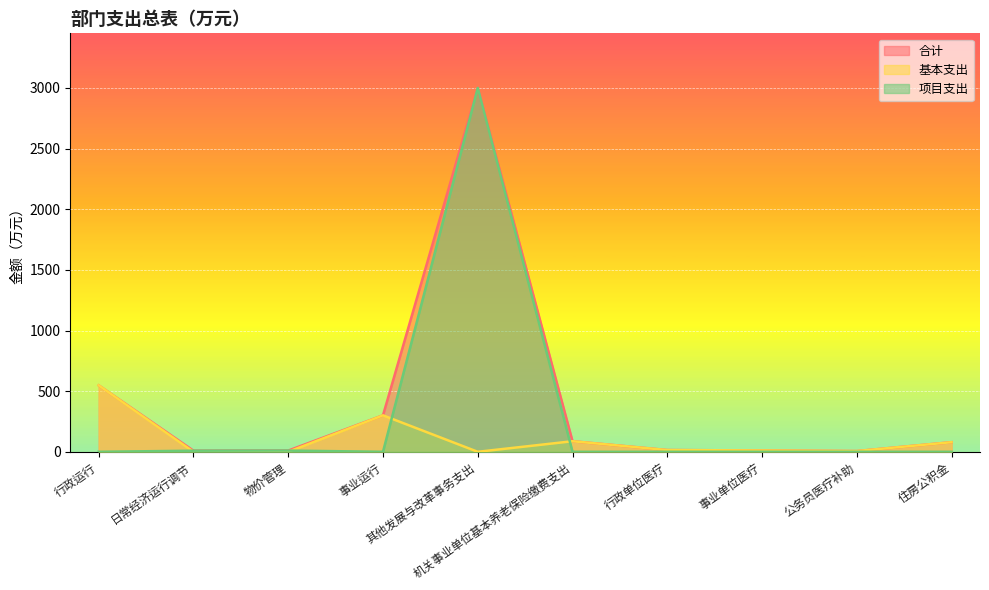

What is the sum of the 合计 values at 物价管理 and 行政运行?

557.7